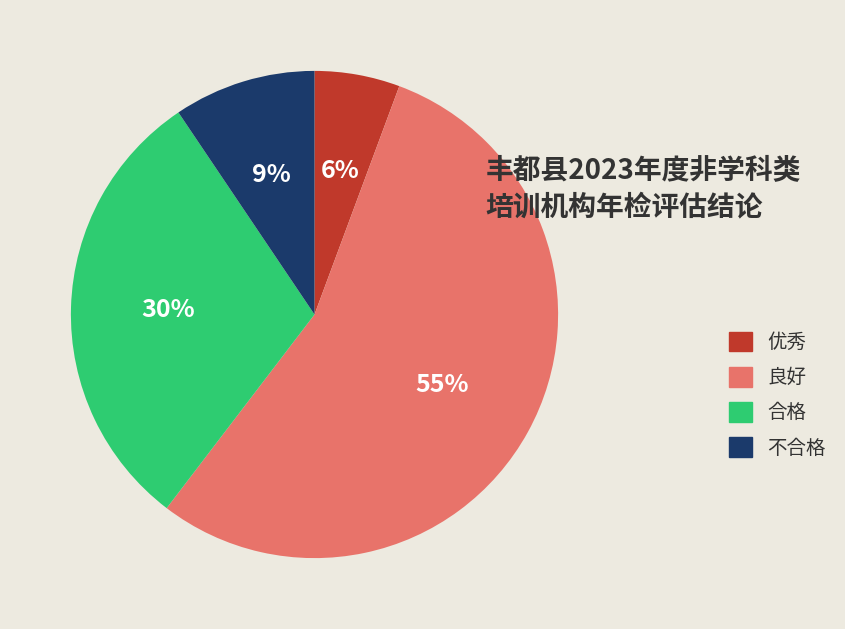

Combined, do 良好 and 不合格 account for over 50%?

Yes